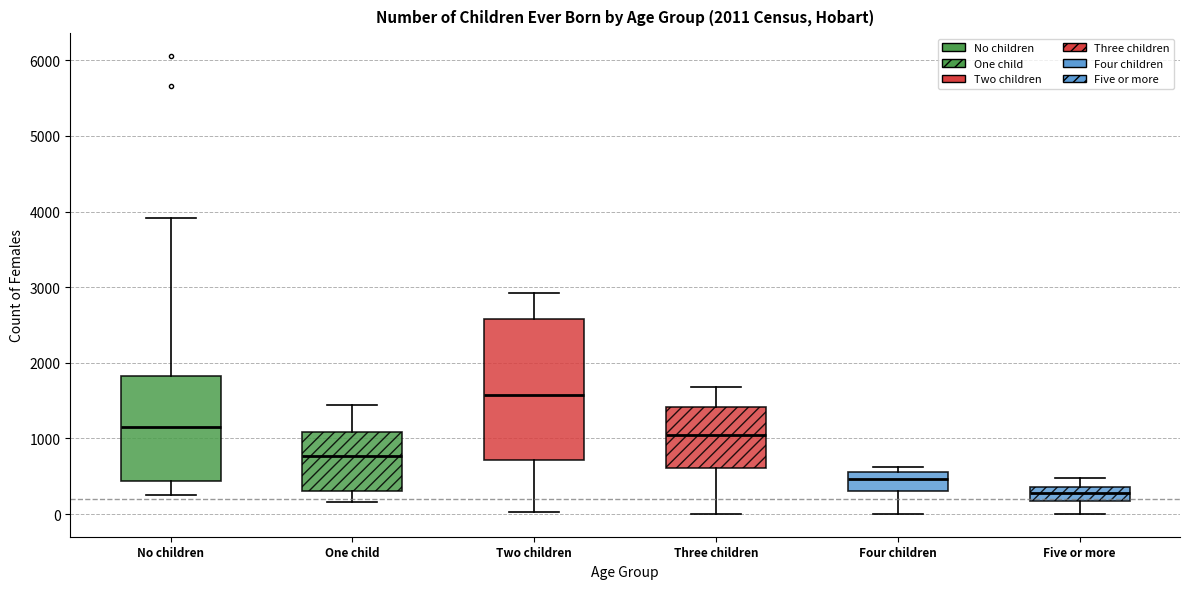

Which box's median line is the lowest?

Five or more